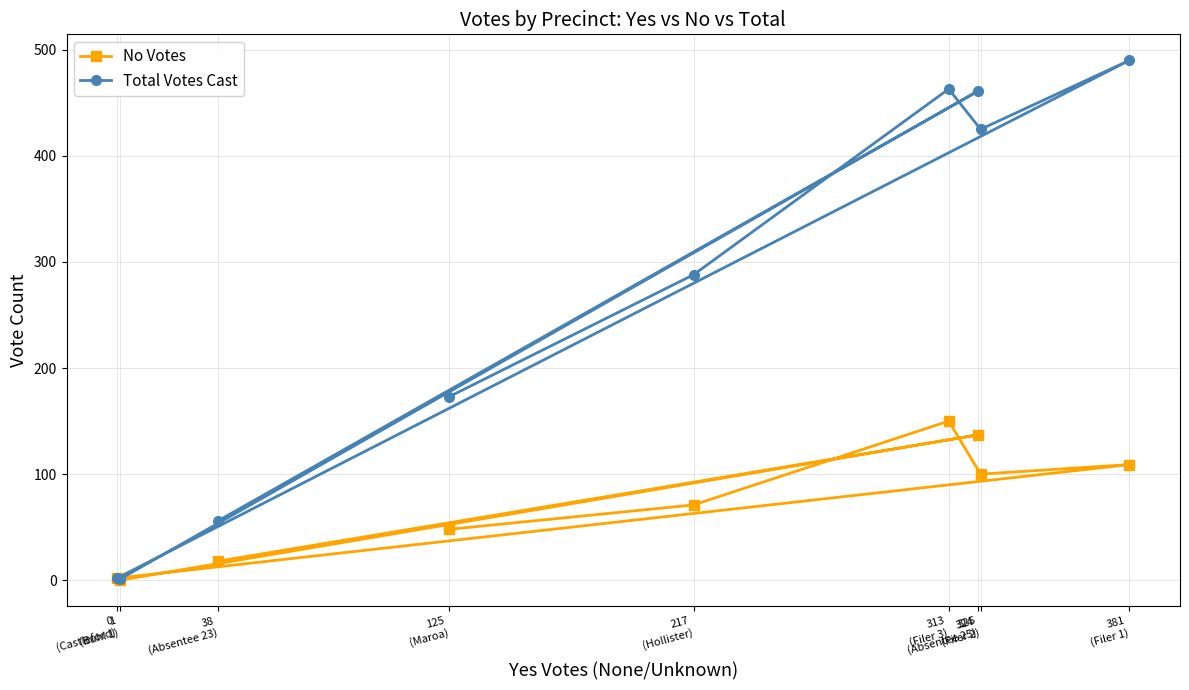

What is the difference between the maximum and minimum values in the No Votes series?

150